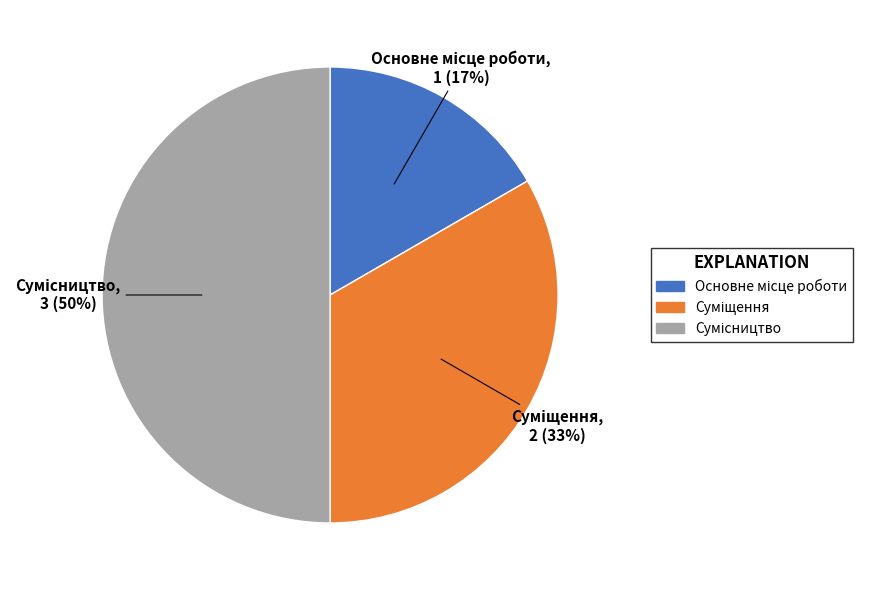

To the nearest percent, what is the average slice percentage?

33%